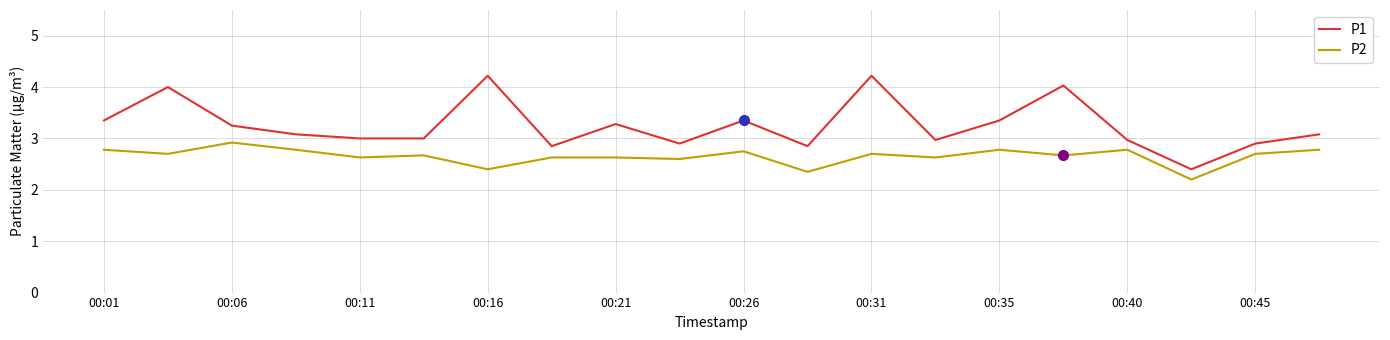

What is the greatest value displayed?

4.2